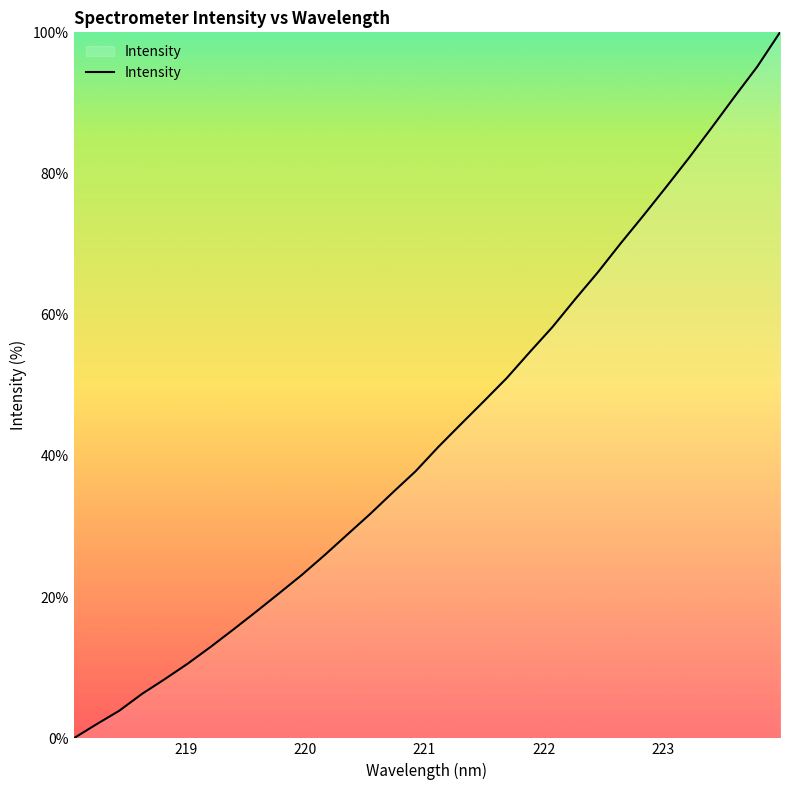

What is the greatest value displayed?

100.0